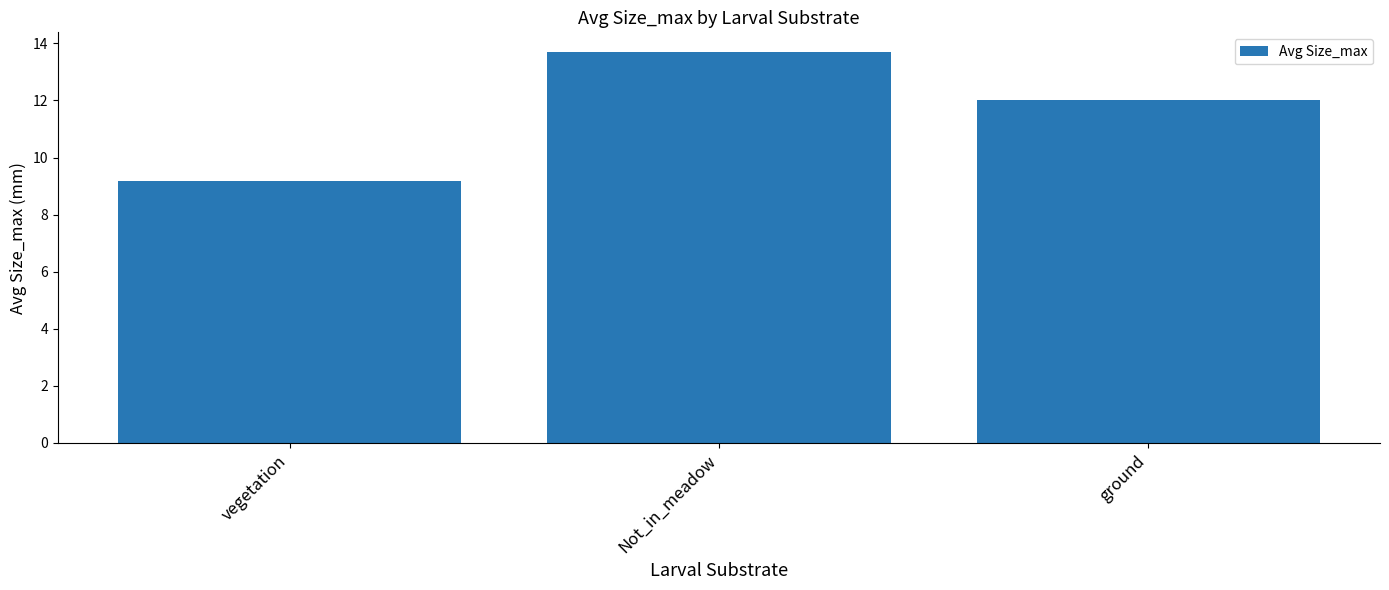

The value at ground is 12.0. True or false?

True